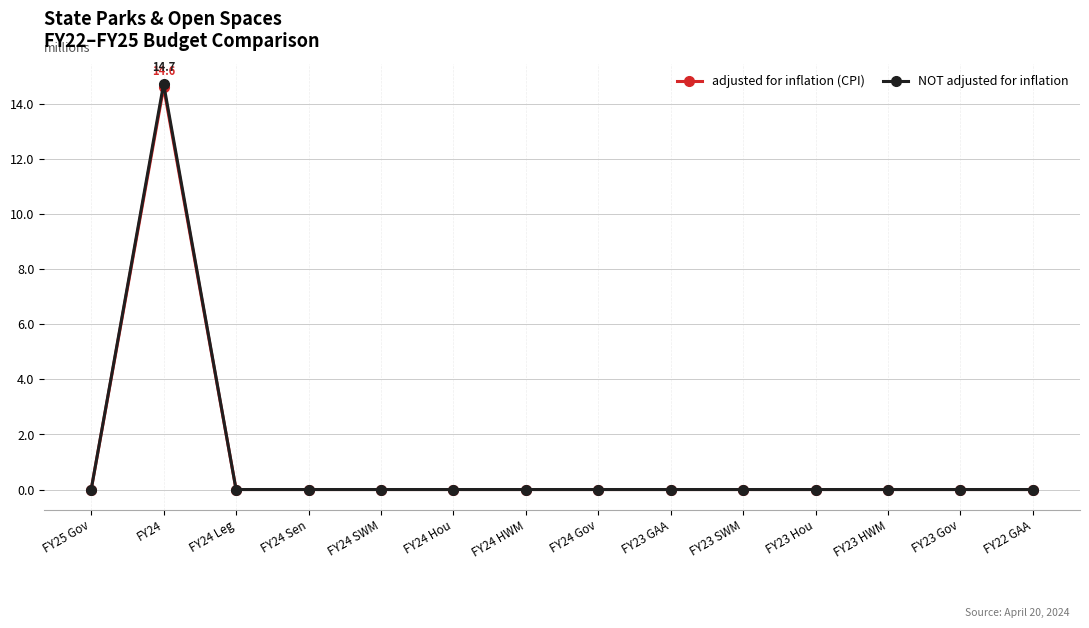

Reading right to left, extract all data points from this chart.

adjusted for inflation (CPI): FY22 GAA=0.0	FY23 Gov=0.0	FY23 HWM=0.0	FY23 Hou=0.0	FY23 SWM=0.0	FY23 GAA=0.0	FY24 Gov=0.0	FY24 HWM=0.0	FY24 Hou=0.0	FY24 SWM=0.0	FY24 Sen=0.0	FY24 Leg=0.0	FY24=14.6	FY25 Gov=0.0
NOT adjusted for inflation: FY22 GAA=0.0	FY23 Gov=0.0	FY23 HWM=0.0	FY23 Hou=0.0	FY23 SWM=0.0	FY23 GAA=0.0	FY24 Gov=0.0	FY24 HWM=0.0	FY24 Hou=0.0	FY24 SWM=0.0	FY24 Sen=0.0	FY24 Leg=0.0	FY24=14.7	FY25 Gov=0.0